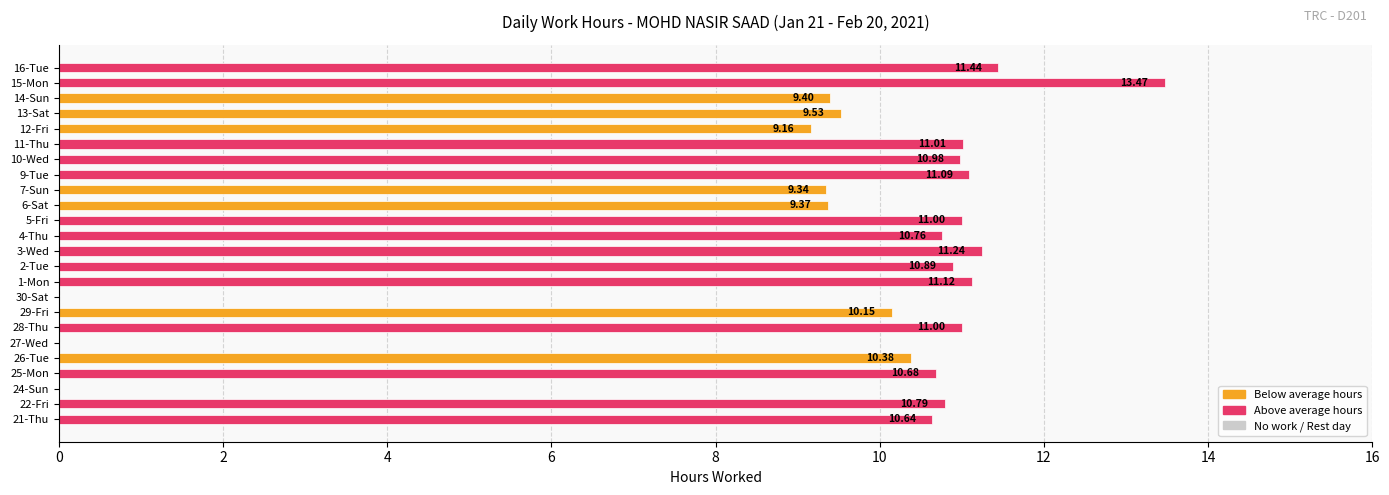

What is the sum of the values at 11-Thu and 13-Sat?

20.5